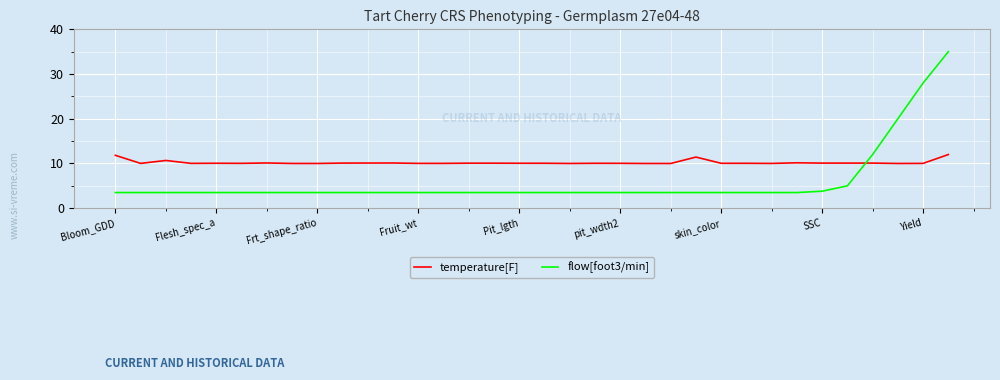

After their last crossing, which series has the higher values: temperature[F] or flow[foot3/min]?

flow[foot3/min]